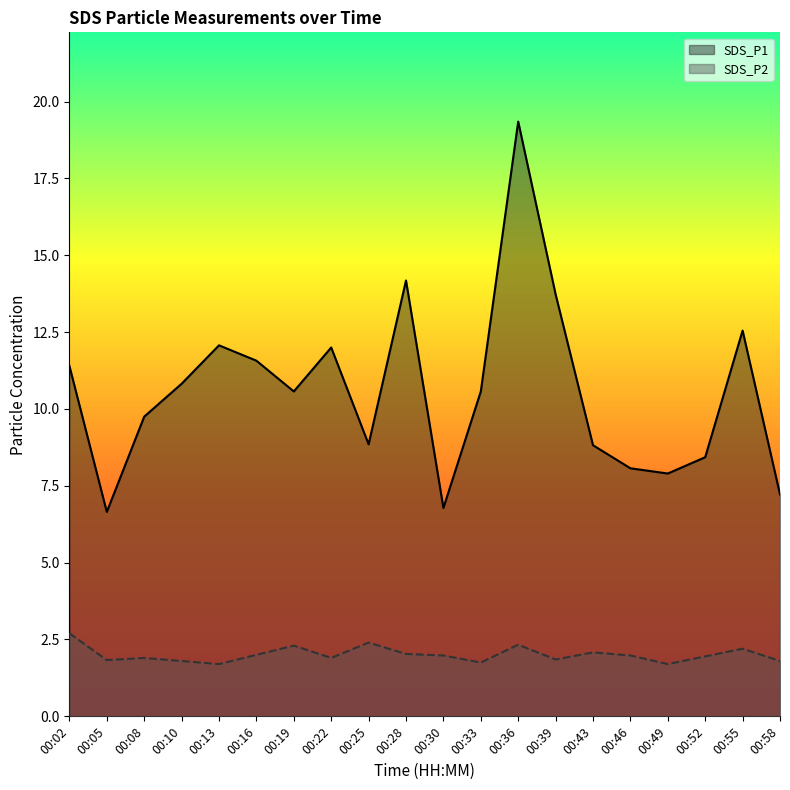

What is the sum of all SDS_P2 values?

40.2